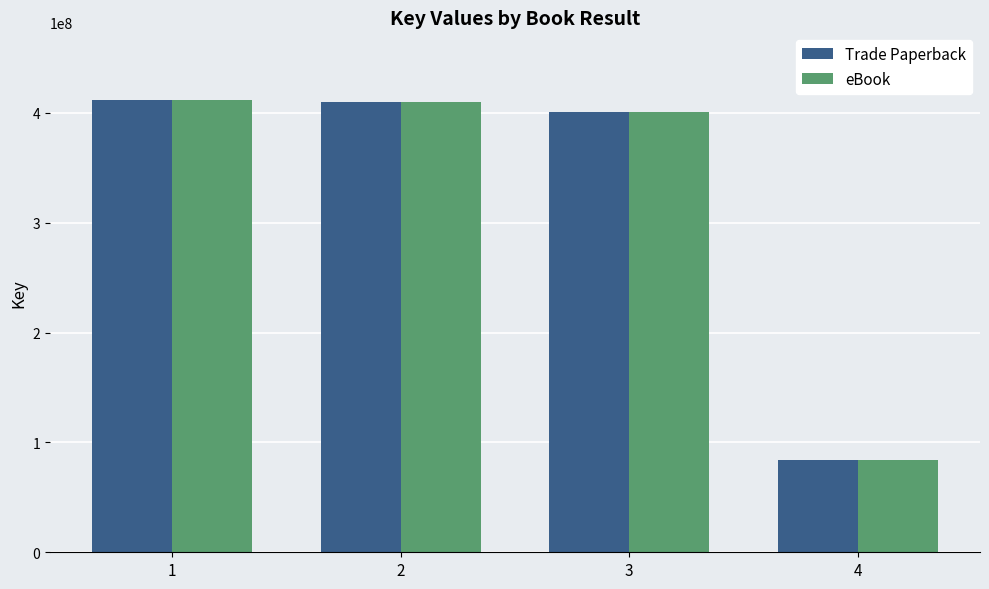

At how many categories does at least one series exceed 335882844?

3